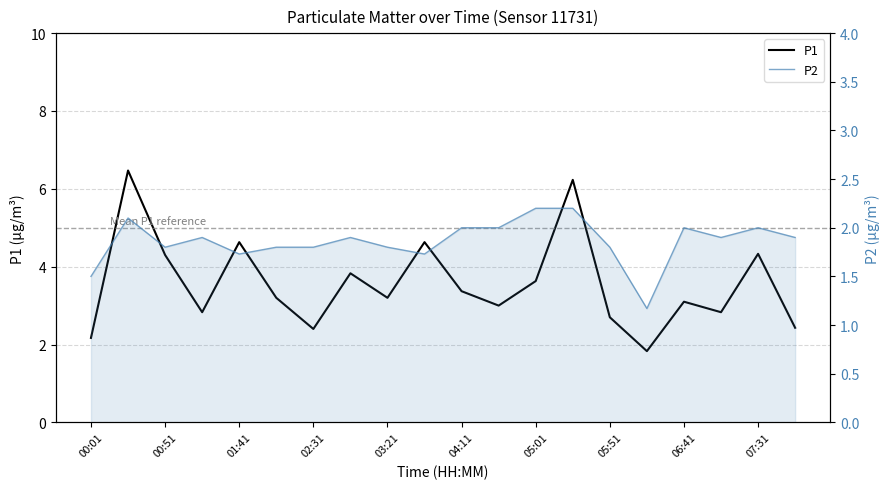

The value of P1 at 07:31 is 7.3. True or false?

False